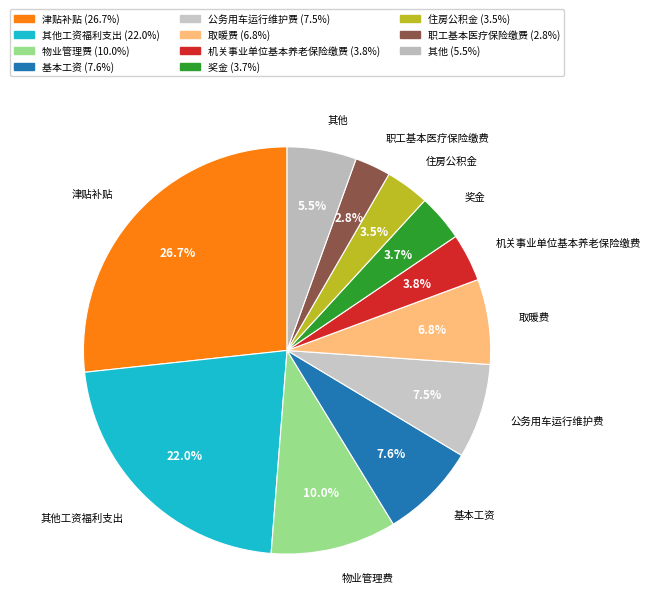

Count the number of slices in the pie.

11